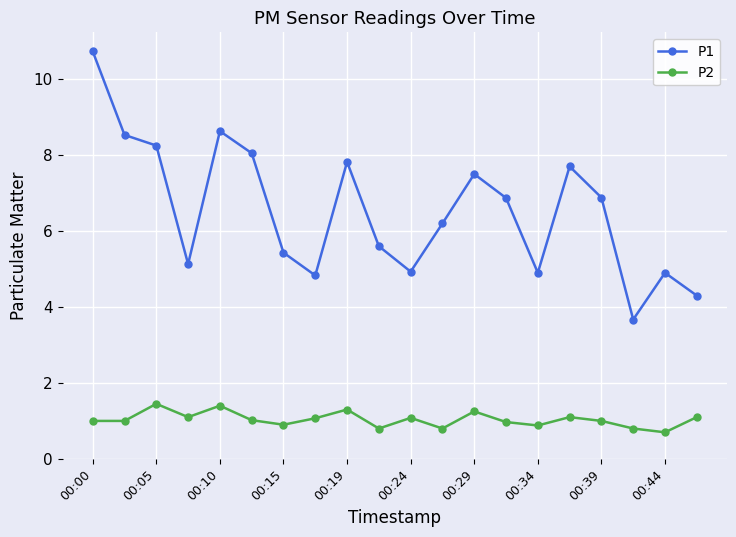

What are all the series names shown in the legend?

P1, P2